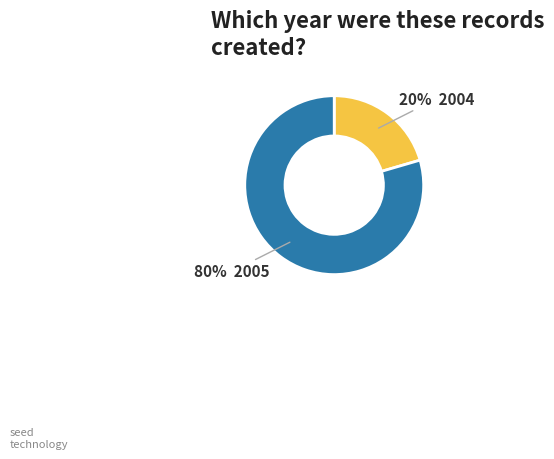

To the nearest percent, what is the average slice percentage?

50%